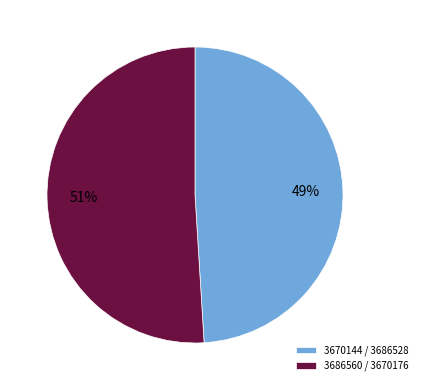

Between 3670144 / 3686528 and 3686560 / 3670176, which is larger?

3686560 / 3670176